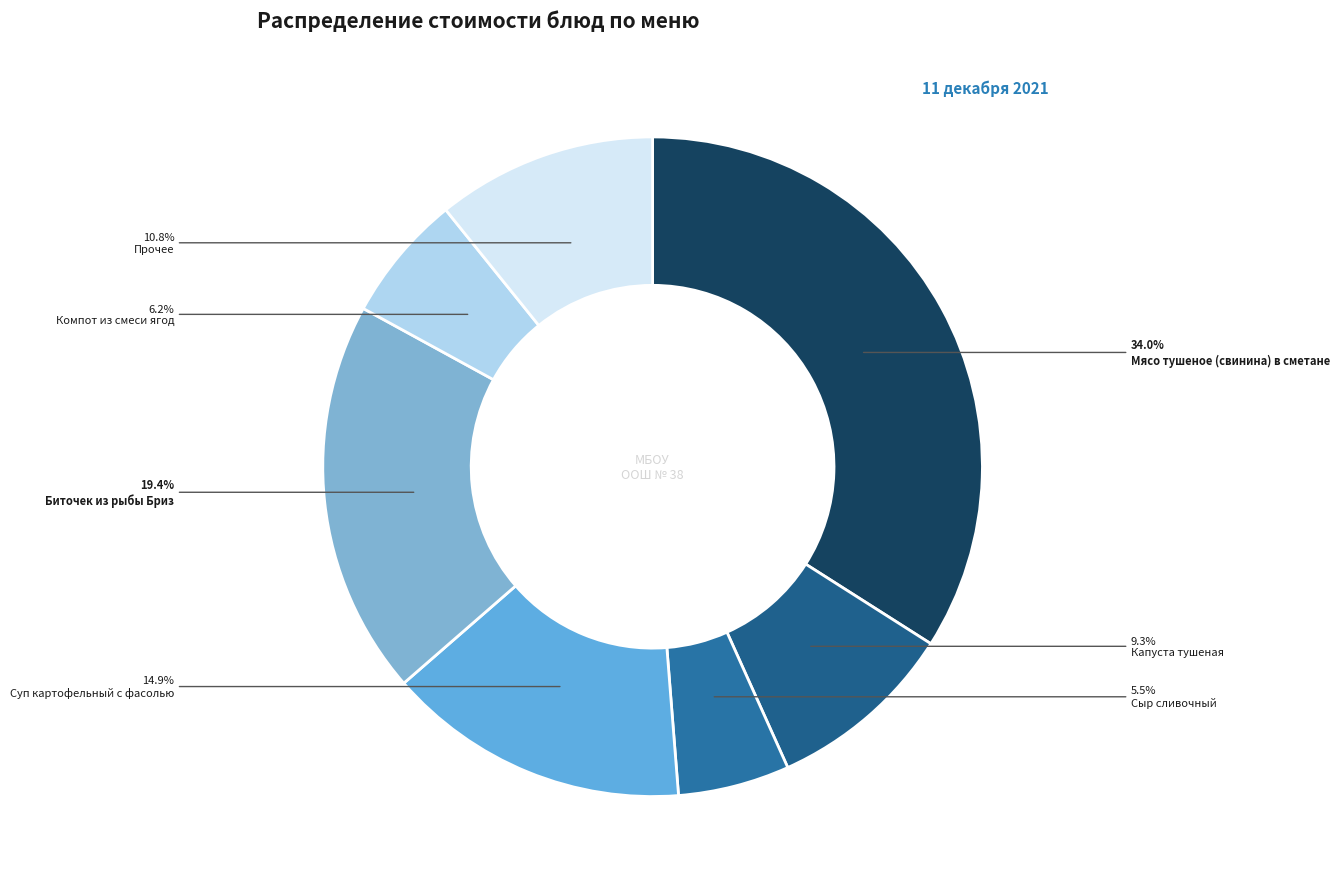

Which category has the biggest portion of the pie?

Мясо тушеное (свинина) в сметане